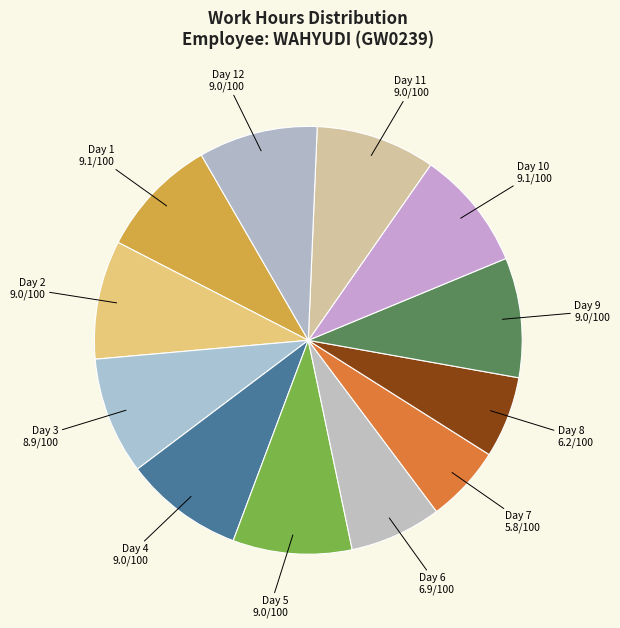

Is it true that Day 7 is 1% of the pie?

False